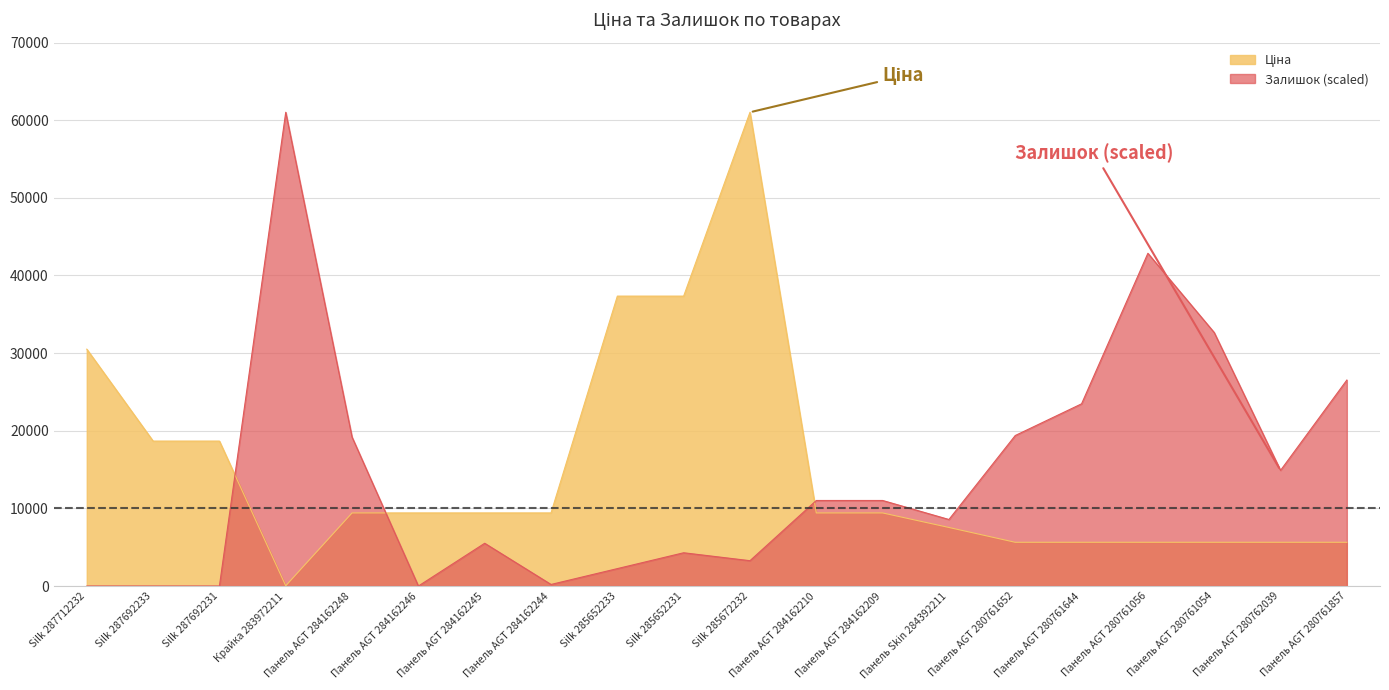

How many times do Залишок and Ціна cross each other?

3